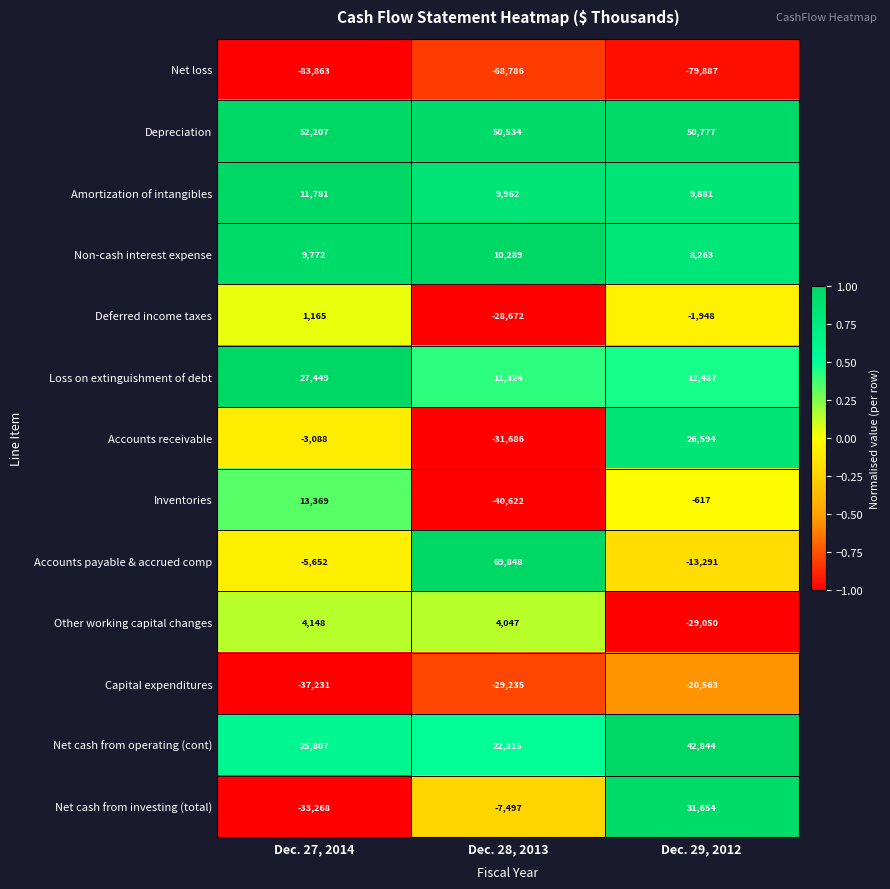

True or false: Loss on extinguishment of debt has a value of 11324 at Dec. 28, 2013.

True